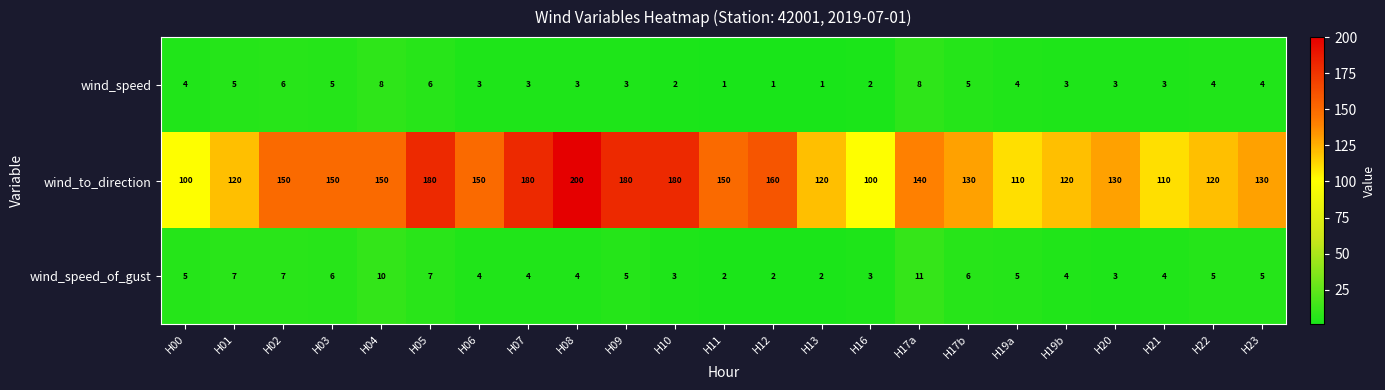

The wind_to_direction series shows 42 at H19b. True or false?

False